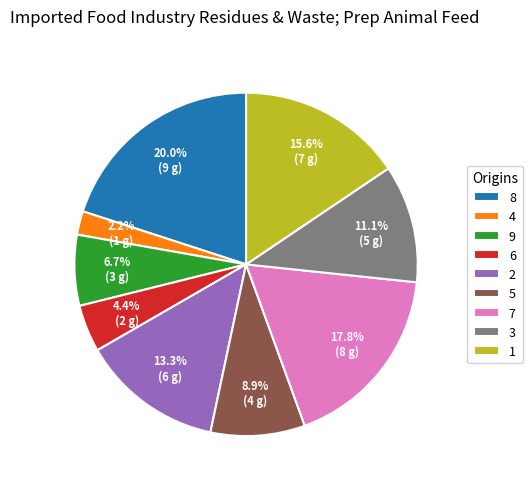

True or false: 1 accounts for 2% of the total.

False